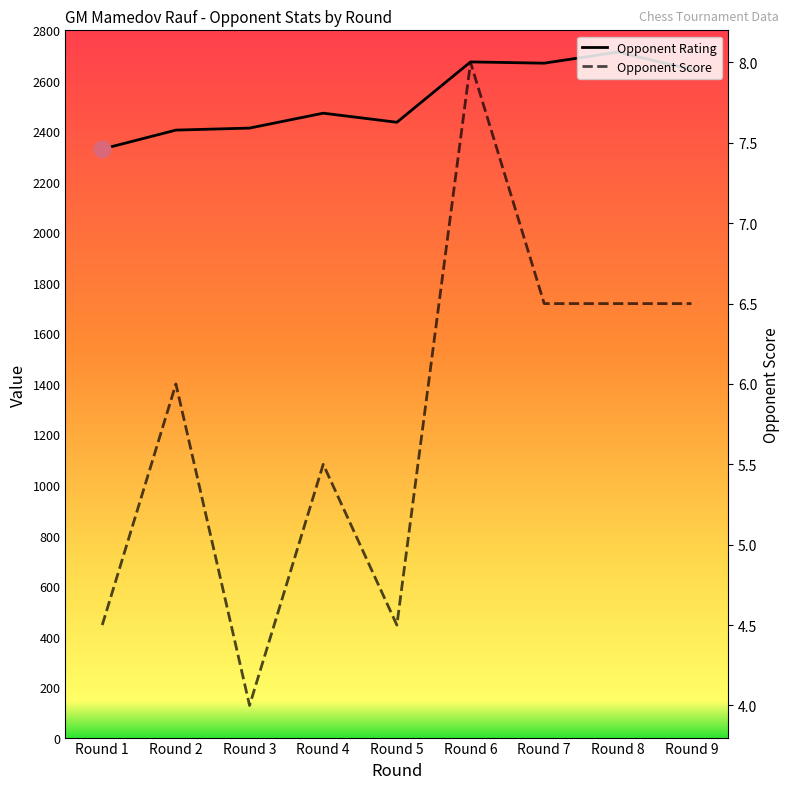

List the series in order of their overall mean, lowest first.

Opponent Score, Opponent Rating